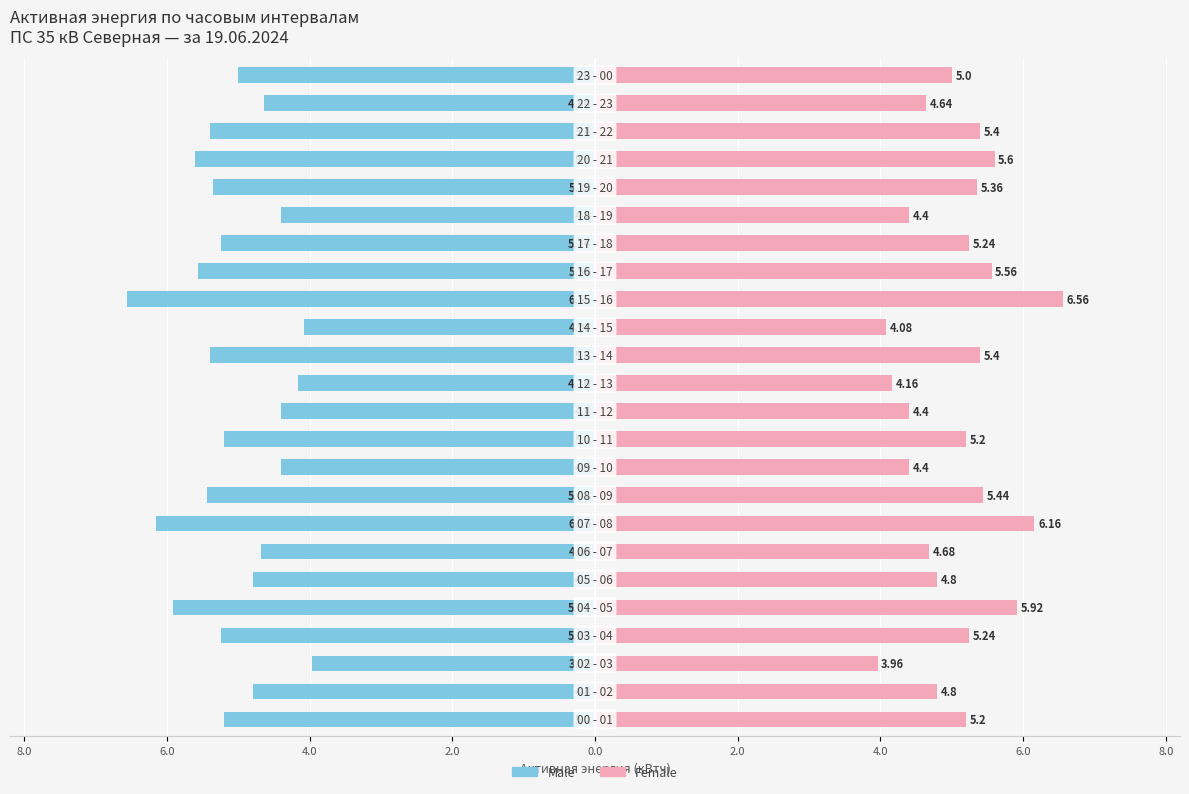

Reading right to left, what are all the values shown in this chart?

Male: -5.0	-4.6	-5.4	-5.6	-5.4	-4.4	-5.2	-5.6	-6.6	-4.1	-5.4	-4.2	-4.4	-5.2	-4.4	-5.4	-6.2	-4.7	-4.8	-5.9	-5.2	-4.0	-4.8	-5.2
Female: 5.0	4.6	5.4	5.6	5.4	4.4	5.2	5.6	6.6	4.1	5.4	4.2	4.4	5.2	4.4	5.4	6.2	4.7	4.8	5.9	5.2	4.0	4.8	5.2